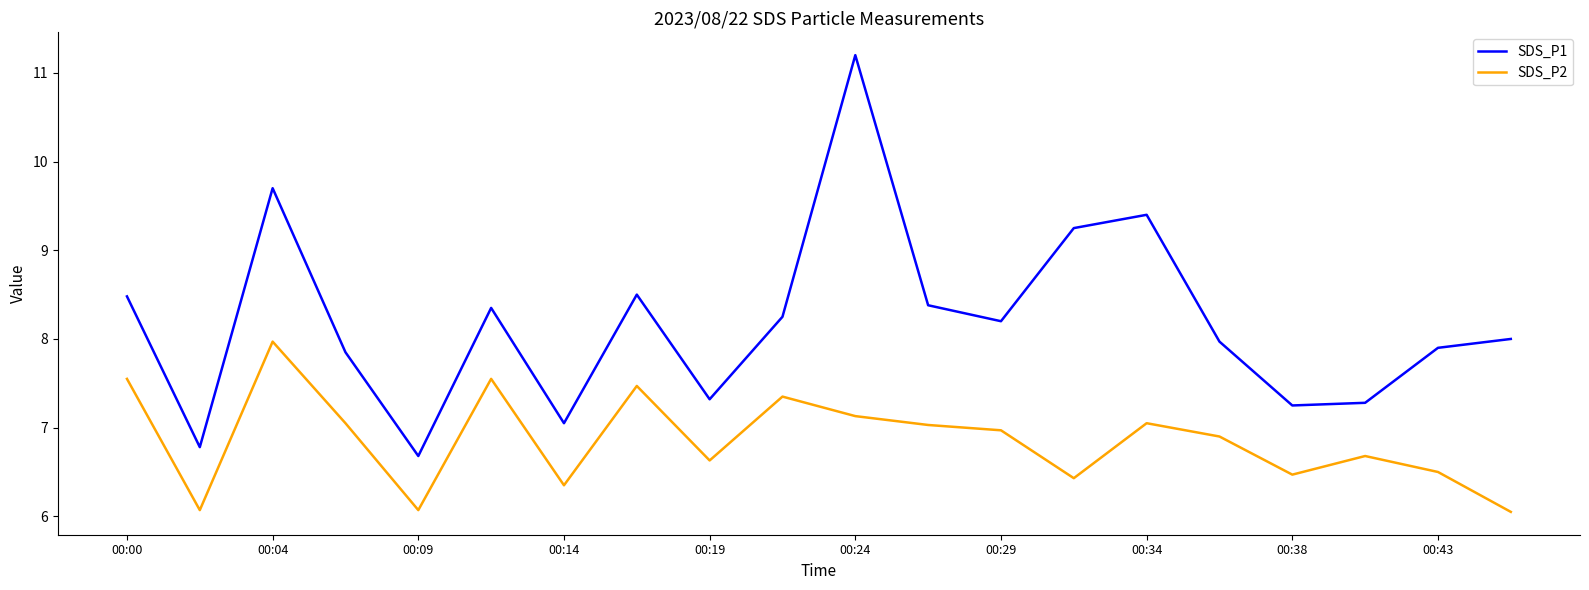

Does the chart have visible grid lines?

No